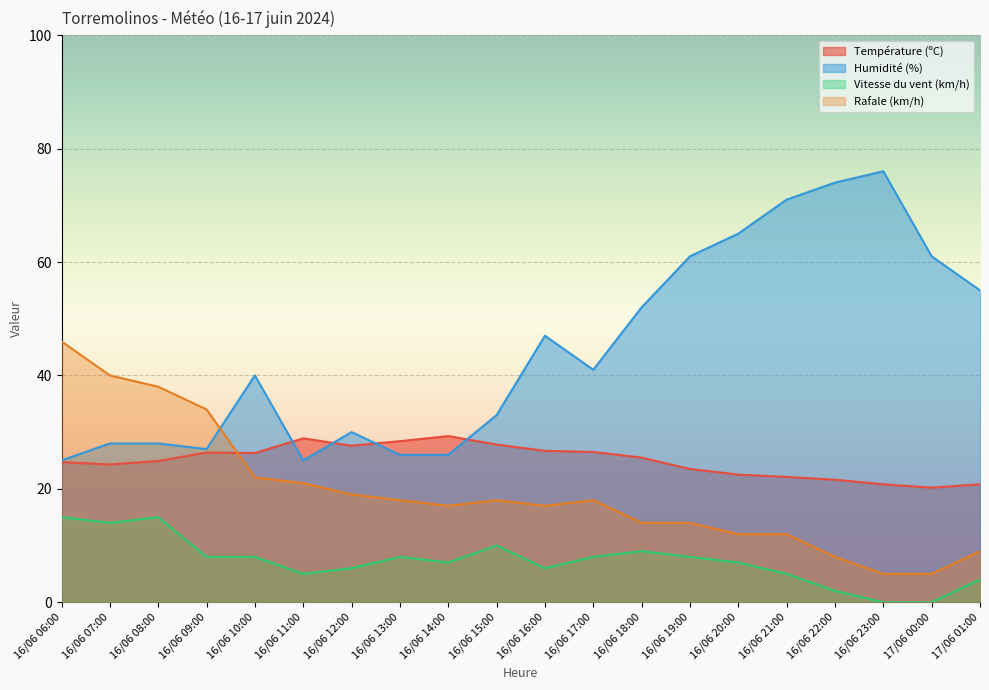

Which series ends up on top after the final intersection of Humidité (%) and Rafale (km/h)?

Humidité (%)